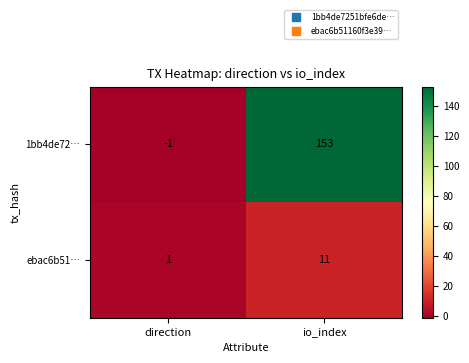

What is the total value across all series at io_index?

164